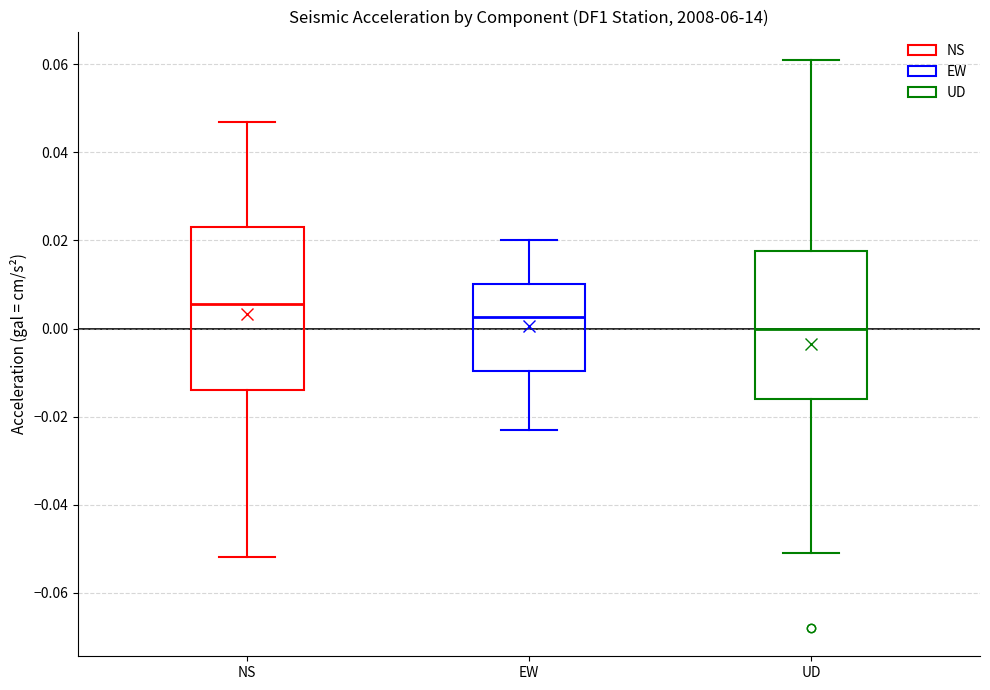

Which box's median line is the lowest?

UD